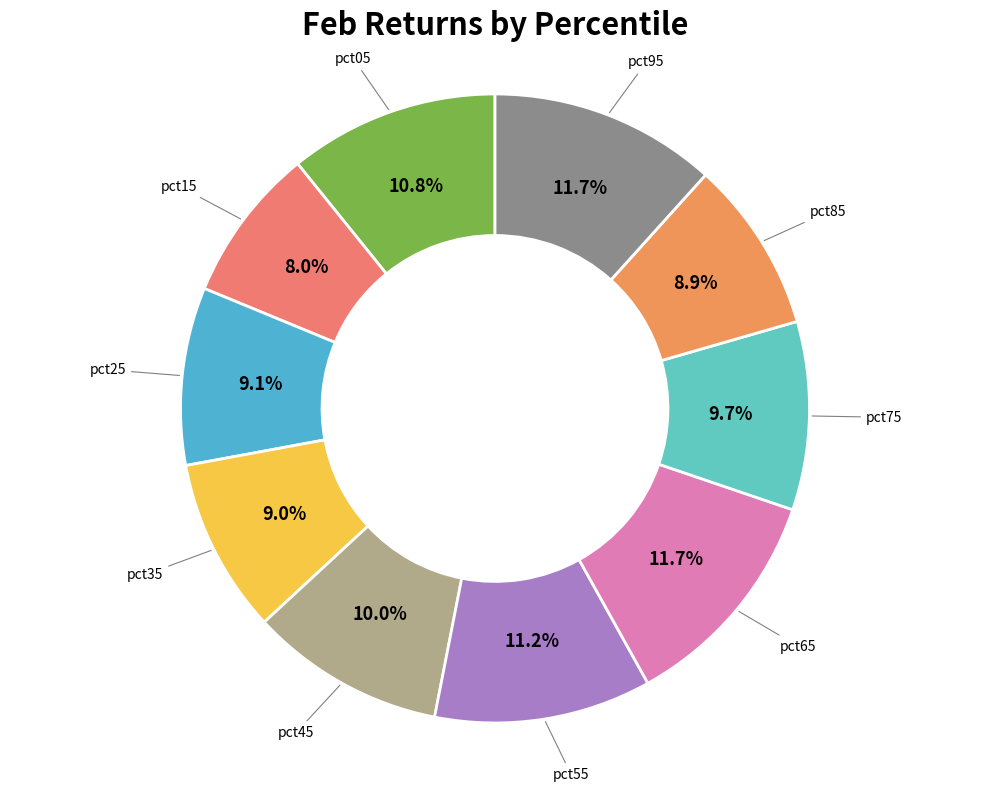

Count the number of slices in the pie.

10